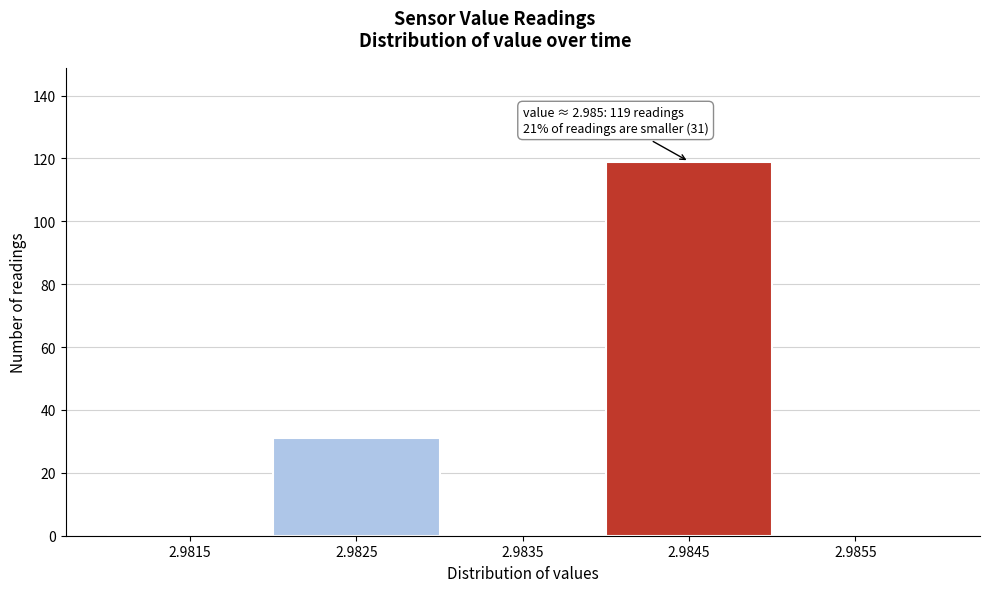

Reading left to right, transcribe all the data shown in this chart.

2.9815=0	2.9825=31	2.9835=0	2.9845=119	2.9855=0